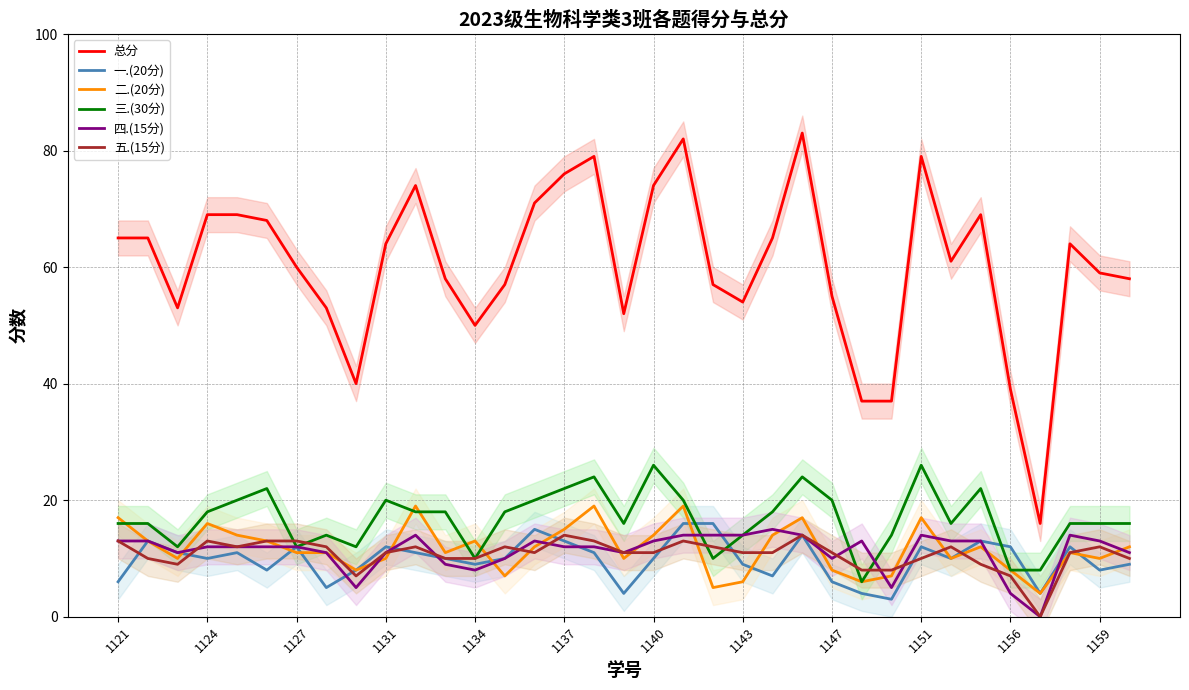

At which category is the sum across all series the highest?

23